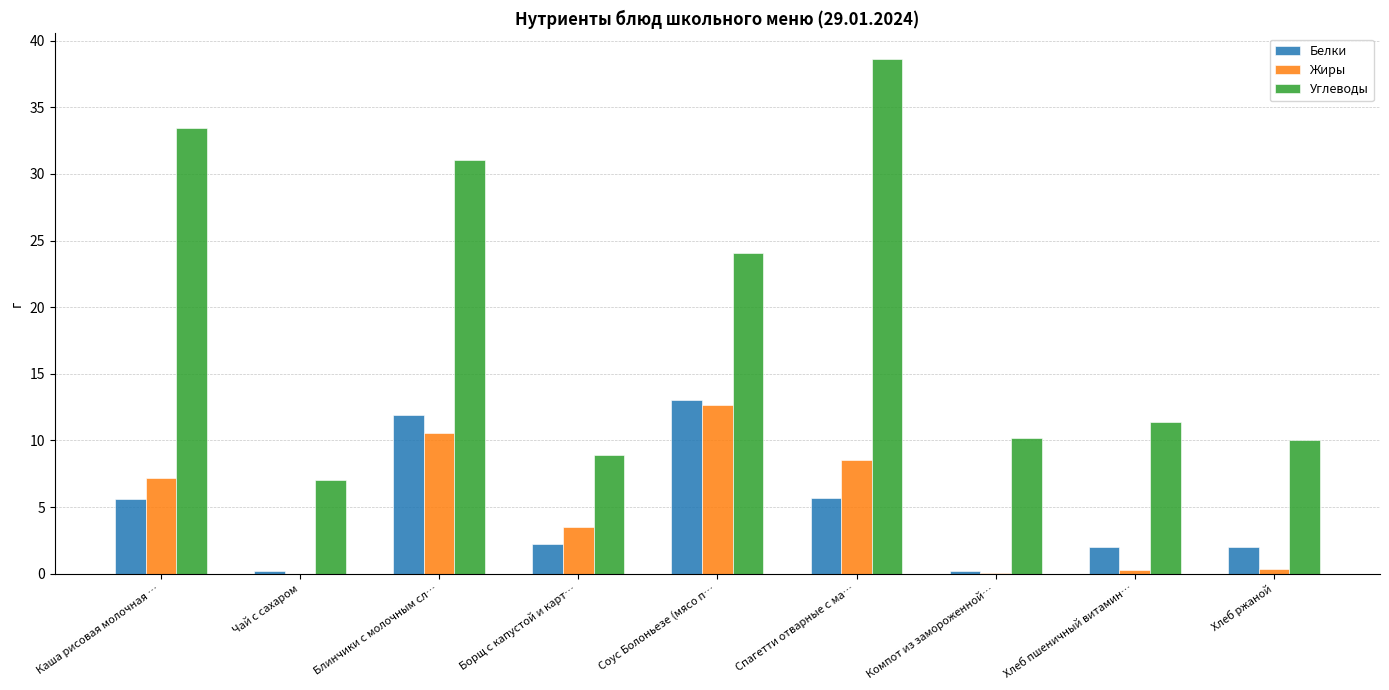

The Жиры series shows 8.5 at Спагетти отварные с ма…. True or false?

True